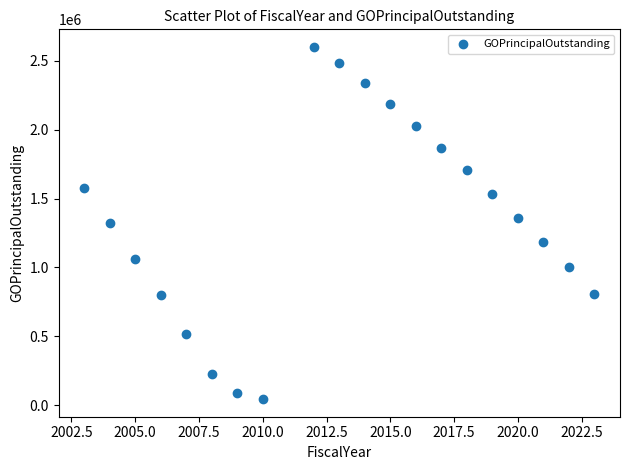

What is the range of X values (max minus min)?

20